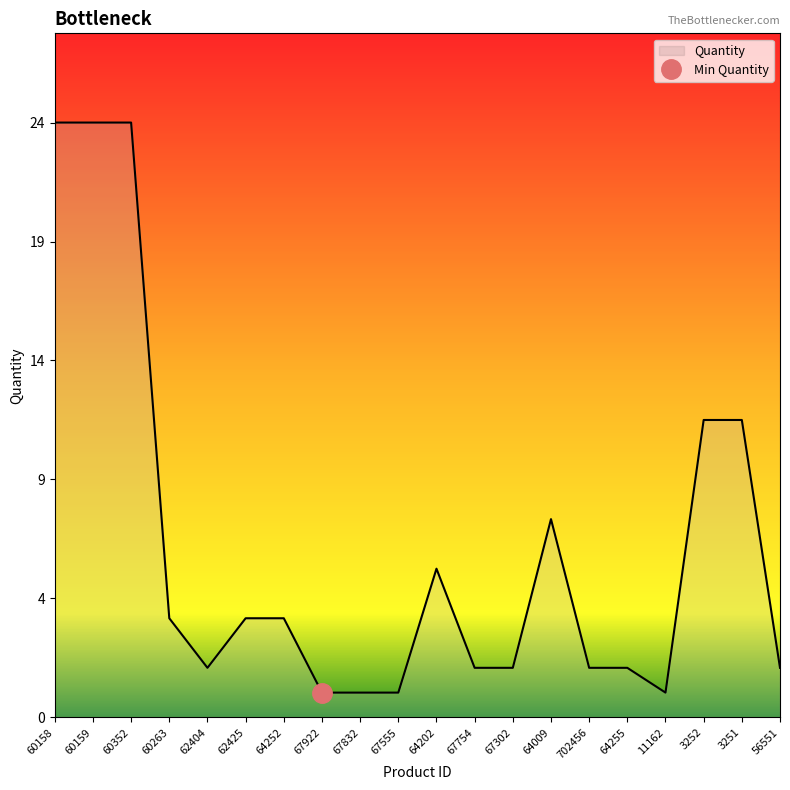

At which category does the chart reach its minimum across all series?

67922